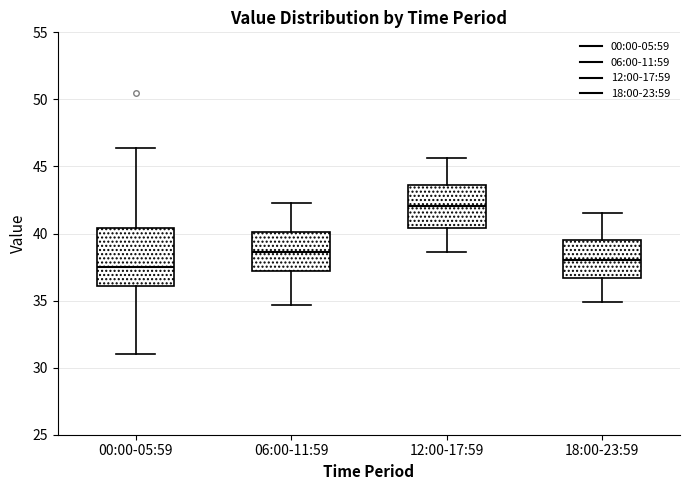

Reading left to right, read every box against the y-axis: the position of its median line, the range the box covers, and the ends of its whiskers. The values are not printed on the chart, so give them approximately, as read against the axis.

00:00-05:59: median 37.5, box 36.0 to 40.5, whiskers 31.0 to 46.5
06:00-11:59: median 38.5, box 37.0 to 40.0, whiskers 34.5 to 42.5
12:00-17:59: median 42.0, box 40.5 to 43.5, whiskers 38.5 to 45.5
18:00-23:59: median 38.0, box 36.5 to 39.5, whiskers 35.0 to 41.5